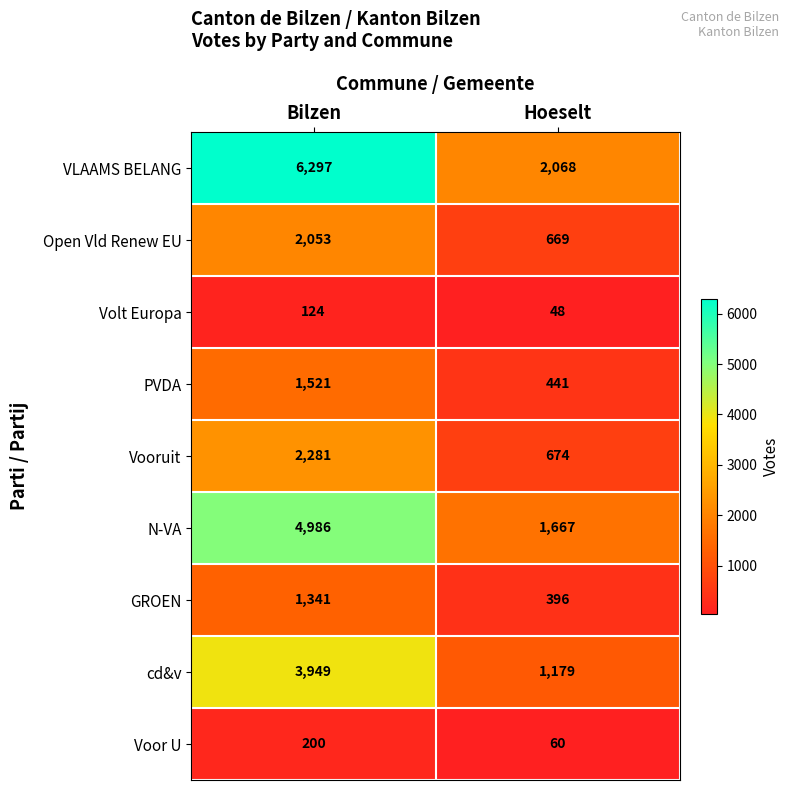

Reading left to right, what are all the values shown in this chart?

VLAAMS BELANG: Bilzen=6297	Hoeselt=2068
Open Vld Renew EU: Bilzen=2053	Hoeselt=669
Volt Europa: Bilzen=124	Hoeselt=48
PVDA: Bilzen=1521	Hoeselt=441
Vooruit: Bilzen=2281	Hoeselt=674
N-VA: Bilzen=4986	Hoeselt=1667
GROEN: Bilzen=1341	Hoeselt=396
cd&v: Bilzen=3949	Hoeselt=1179
Voor U: Bilzen=200	Hoeselt=60